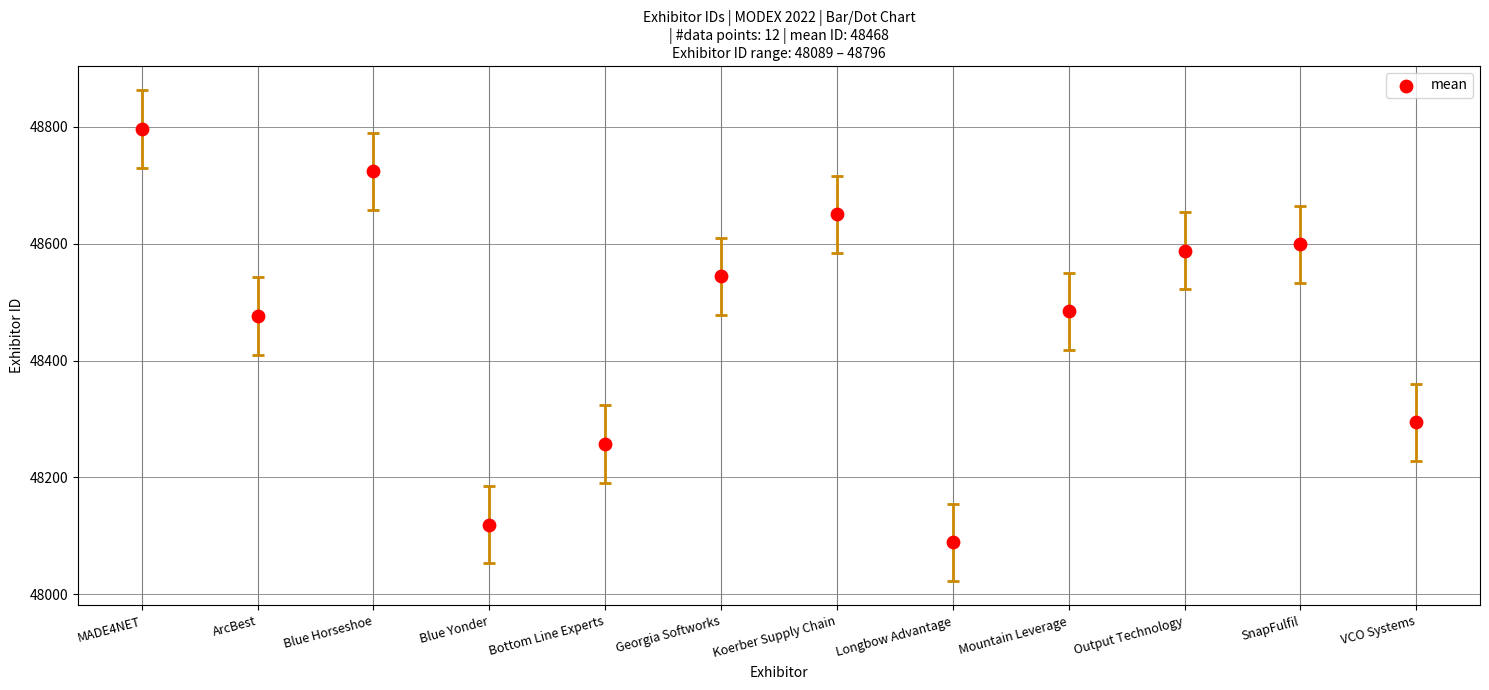

What is the range of Y values (max minus min)?

707